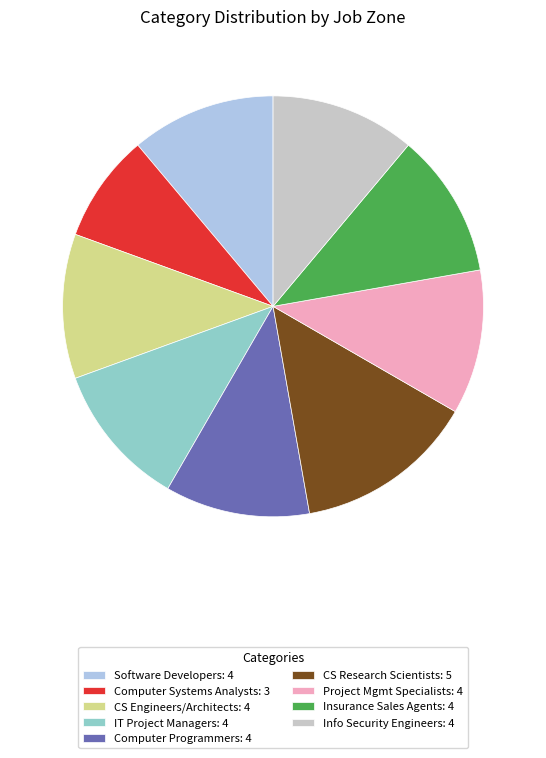

Is there any slice that represents more than half of the pie?

No